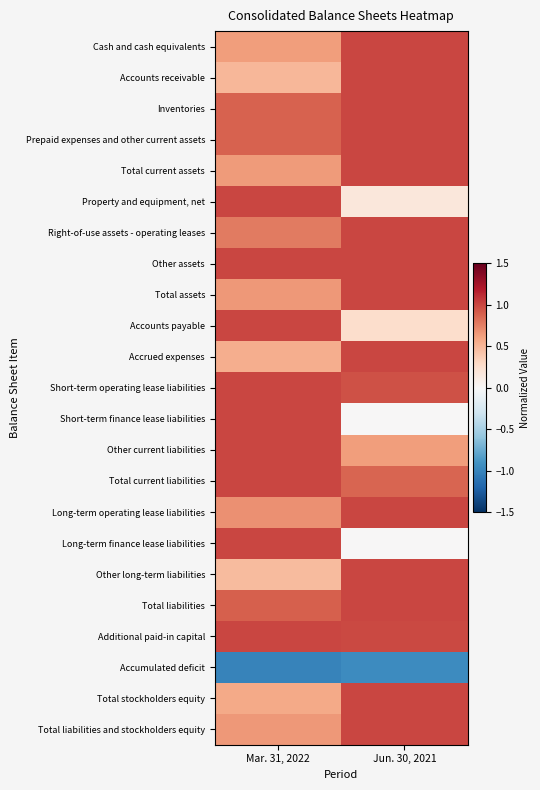

Which label corresponds to the largest value in the chart?

Jun. 30, 2021